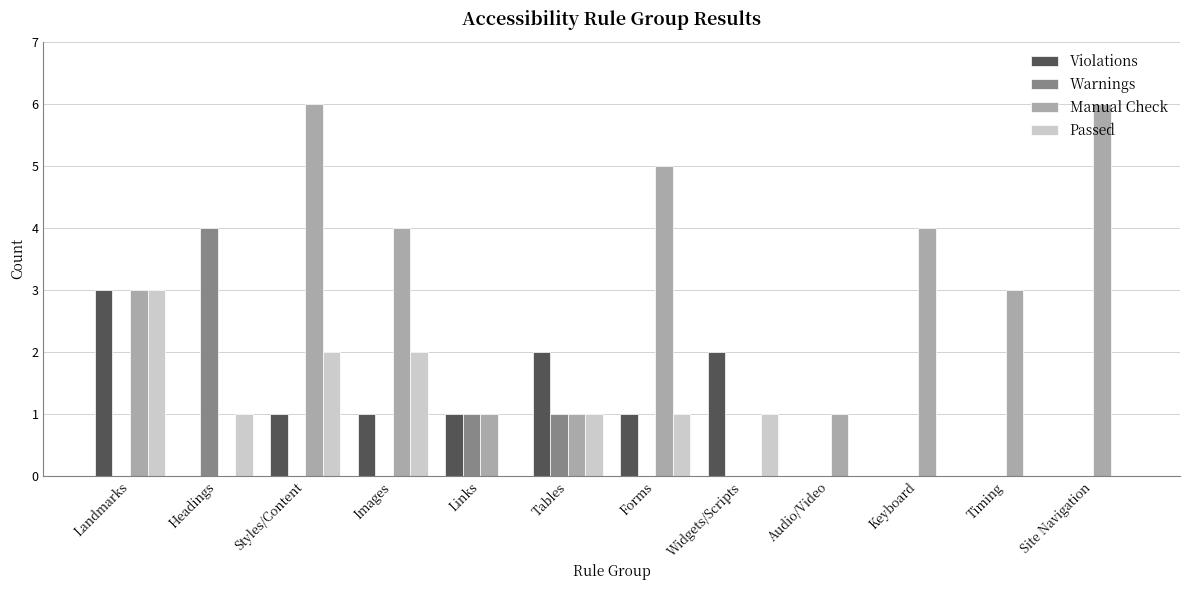

Reading right to left, transcribe all the data shown in this chart.

Violations: 0	0	0	0	2	1	2	1	1	1	0	3
Warnings: 0	0	0	0	0	0	1	1	0	0	4	0
Manual Check: 6	3	4	1	0	5	1	1	4	6	0	3
Passed: 0	0	0	0	1	1	1	0	2	2	1	3